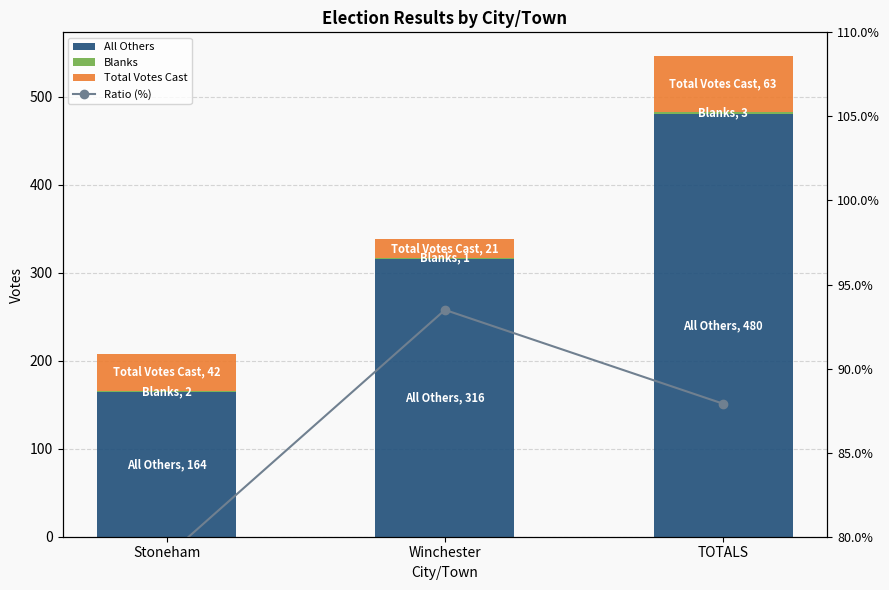

At which label does All Others reach its peak?

TOTALS